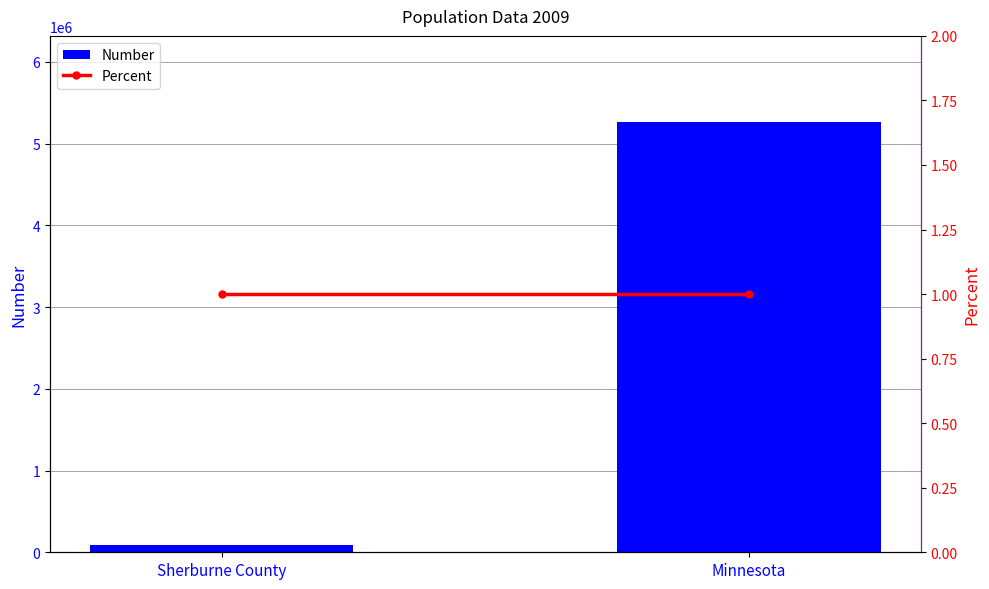

What is the value of the Percent bar at the 1st from the left?

1